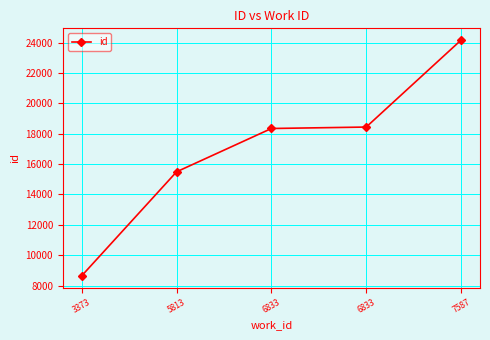

Does the chart have visible grid lines?

Yes